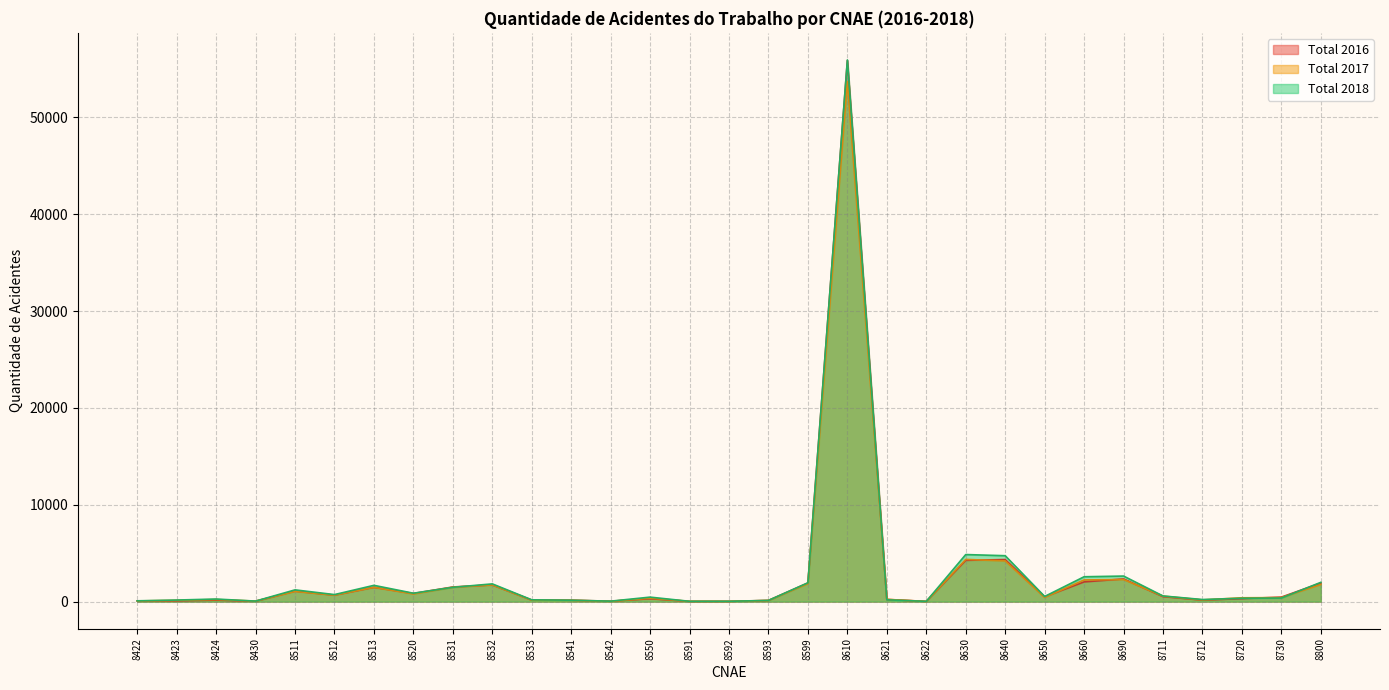

What is the sum of all Total 2016 values?

83412